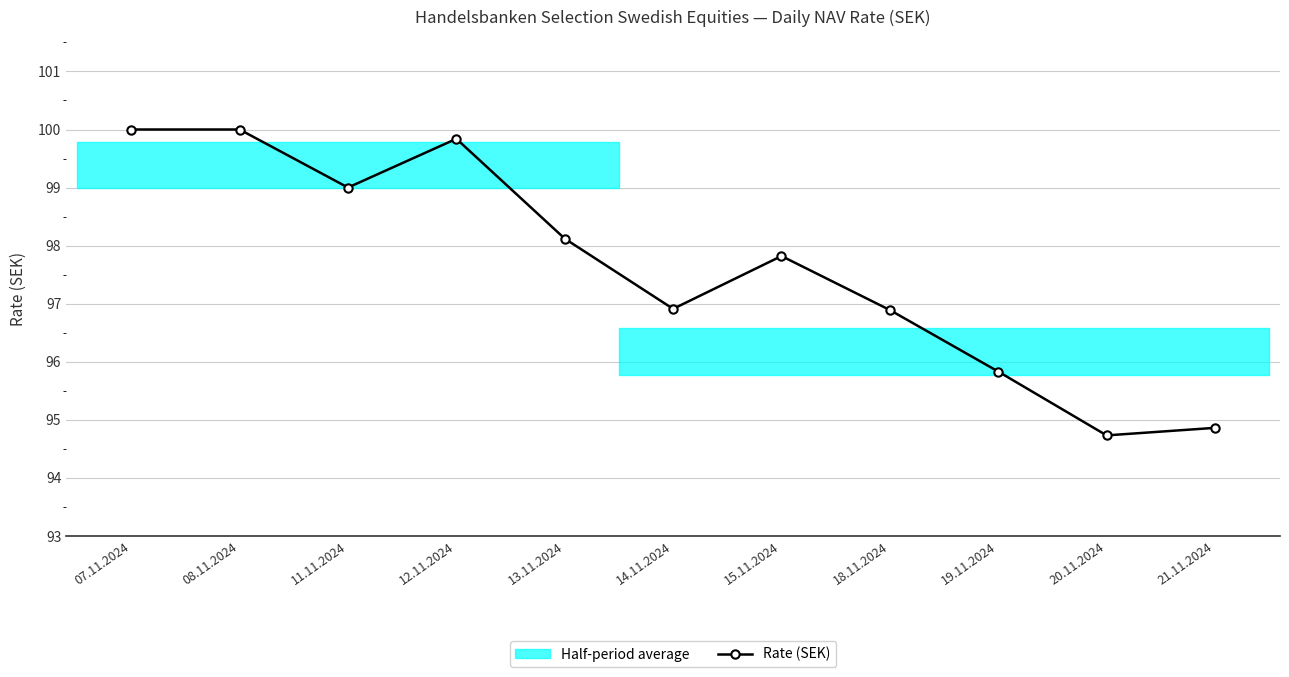

What is the sum of the values at 18.11.2024 and 11.11.2024?

195.9